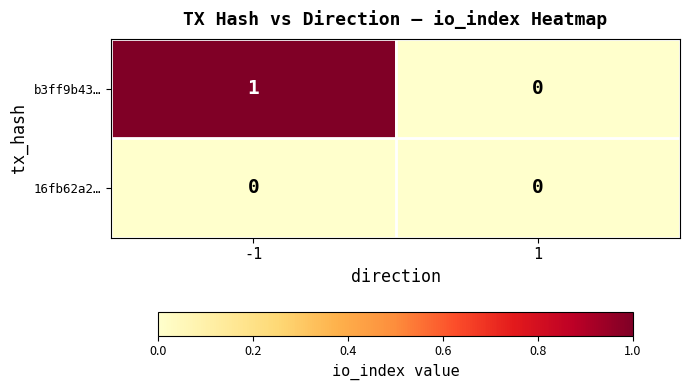

Reading left to right, what are all the values shown in this chart?

b3ff9b43…: -1=1	1=0
16fb62a2…: -1=0	1=0